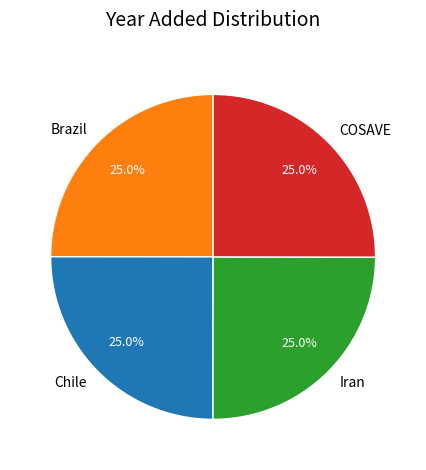

Approximately how many times larger is the value at Chile compared to Iran?

1.0